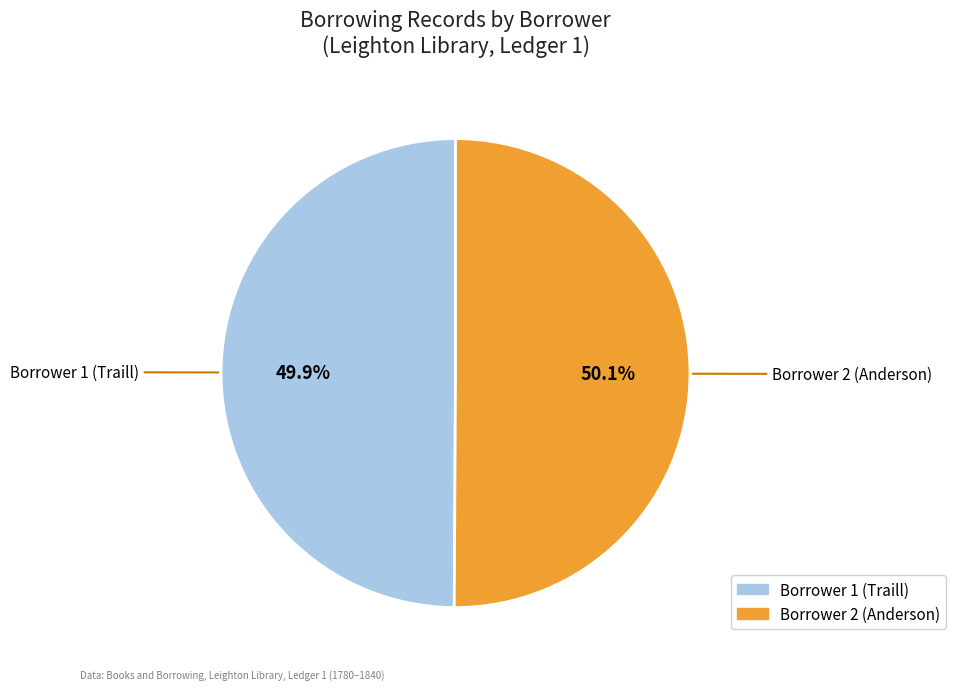

Is it true that Borrower 1 (Traill) is 37% of the pie?

False